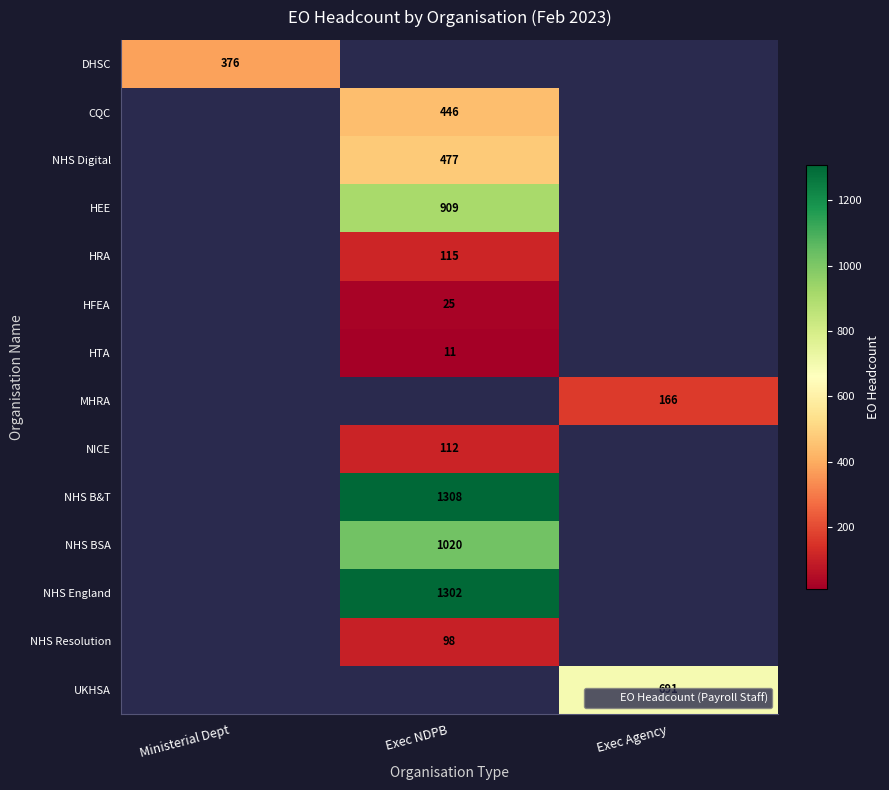

Is the value of HRA at Exec NDPB greater than the value of NHS BSA at Exec NDPB?

No